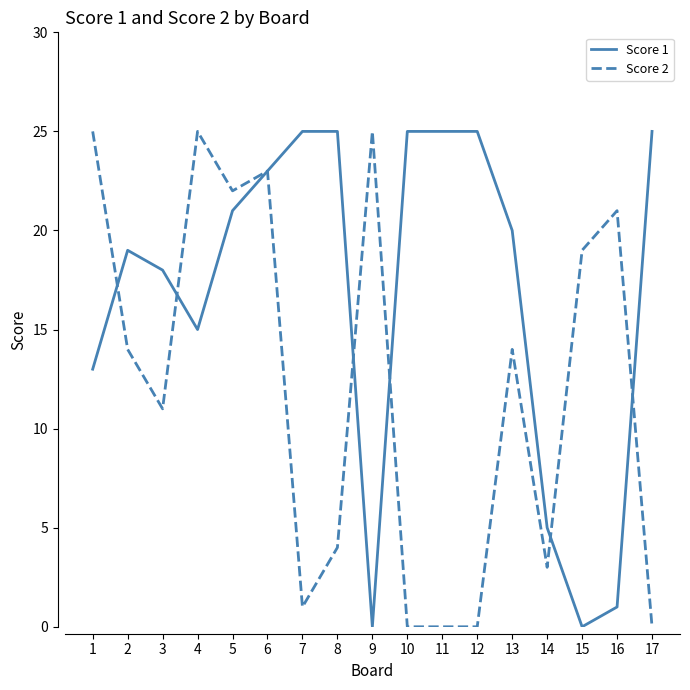

True or false: Score 2 has more than 1 interior local peaks.

True